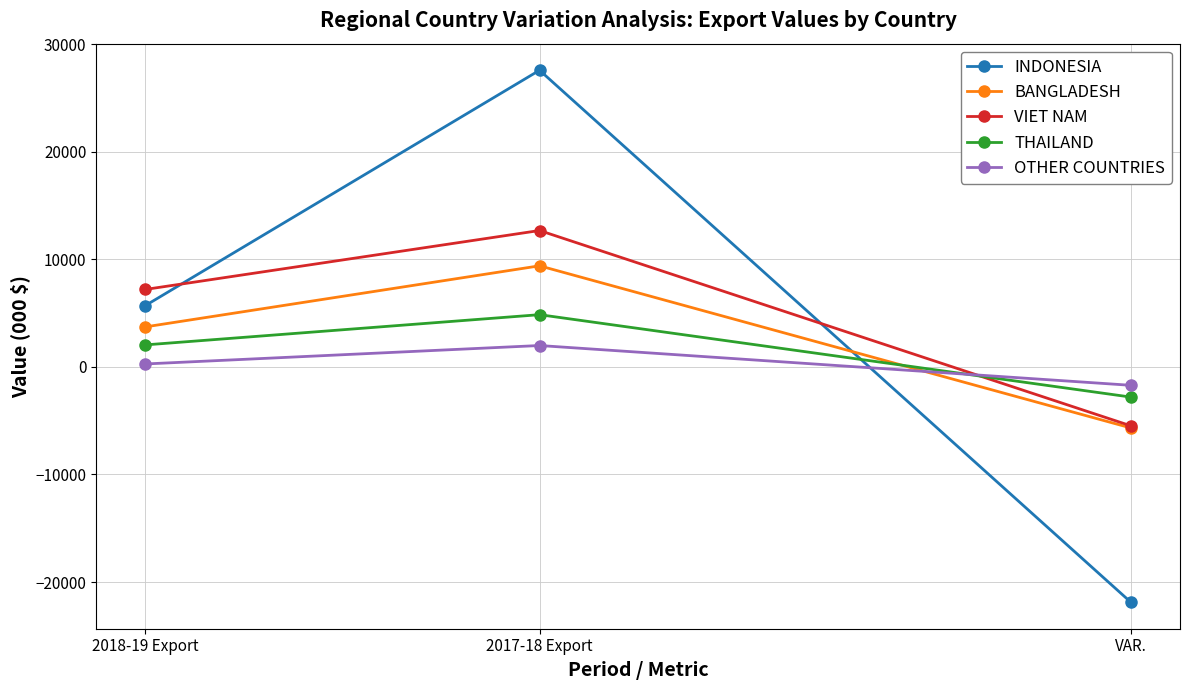

How many negative values does the OTHER COUNTRIES series have?

1